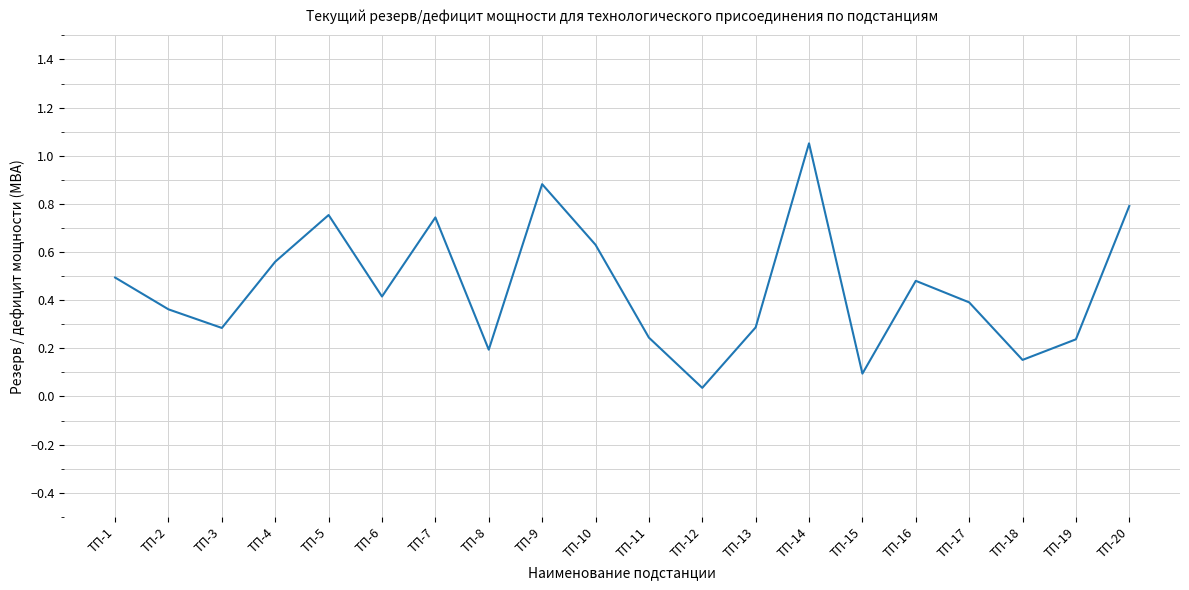

What is the change in value from ТП-11 to ТП-18?

-0.1